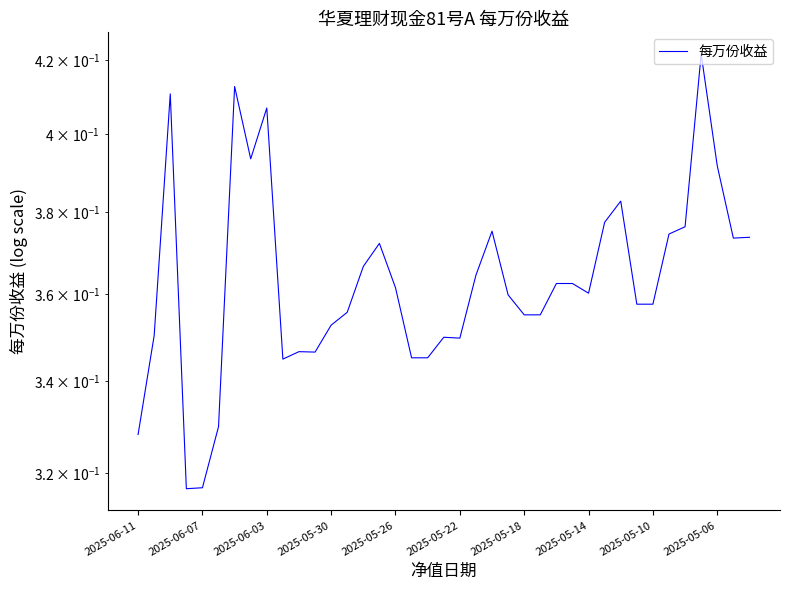

The chart shows a value of 0.6 at 25. True or false?

False